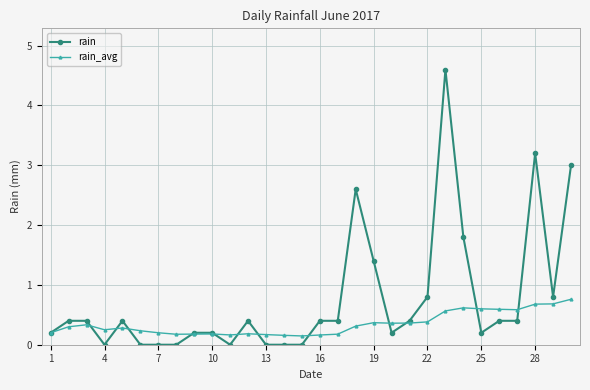

Does the chart display data point markers on the line(s)?

Yes